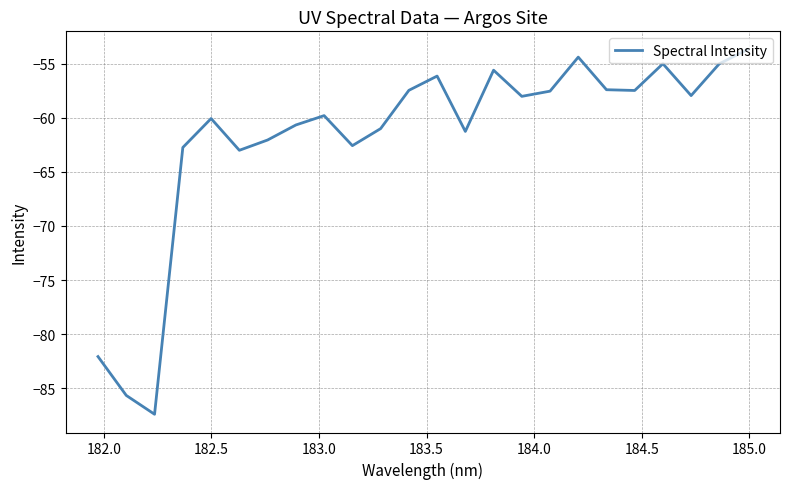

What is the maximum value shown in the chart?

-53.7